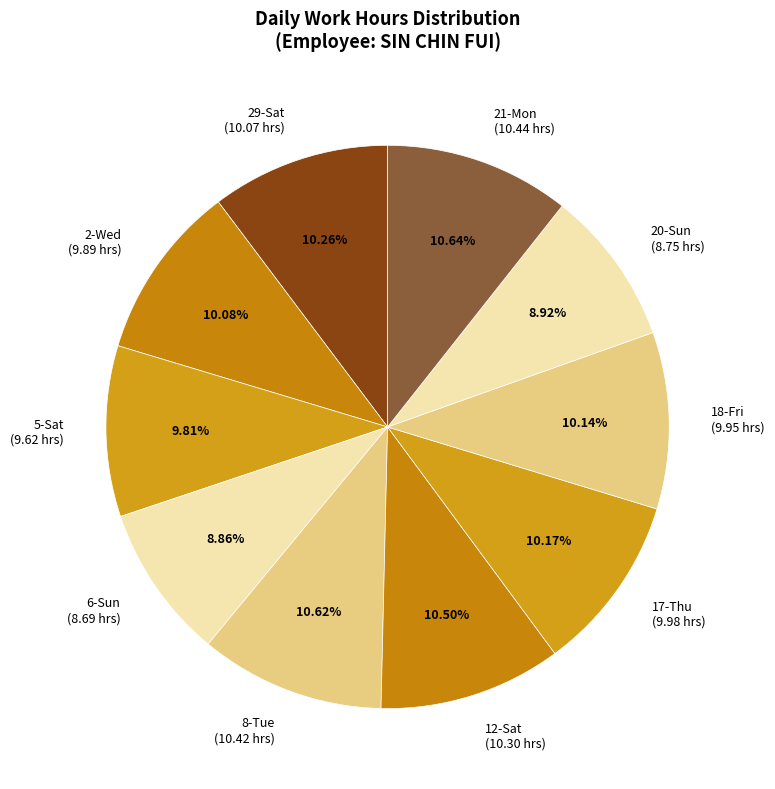

Approximately how many times larger is the value at 29-Sat (10.07 hrs) compared to 6-Sun (8.69 hrs)?

1.2